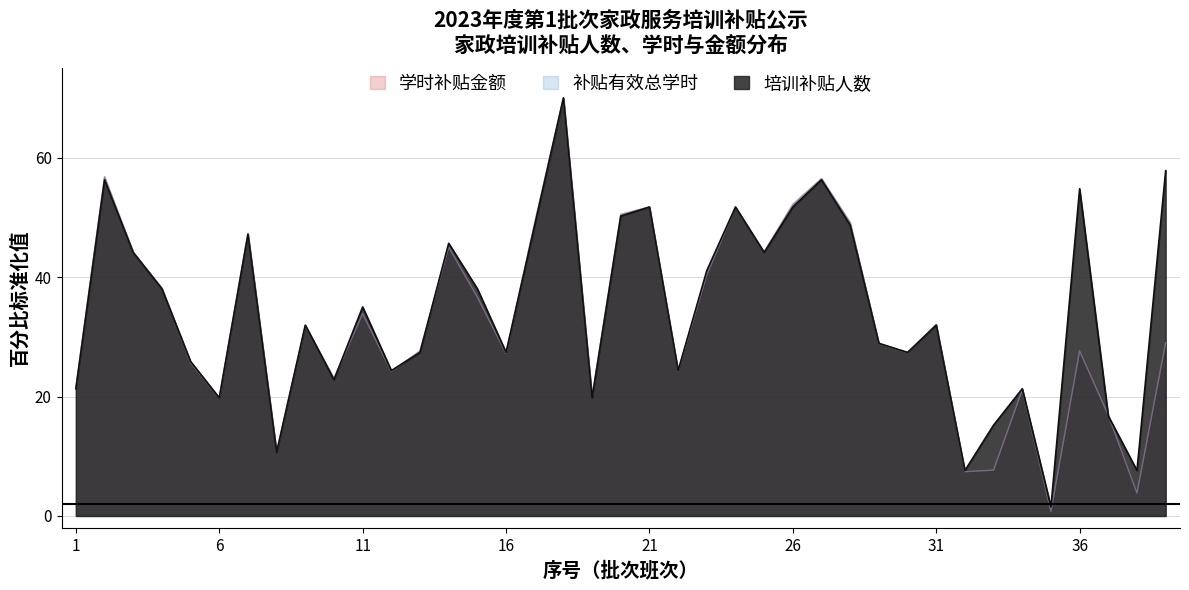

Between 29 and 34, which is larger?

29